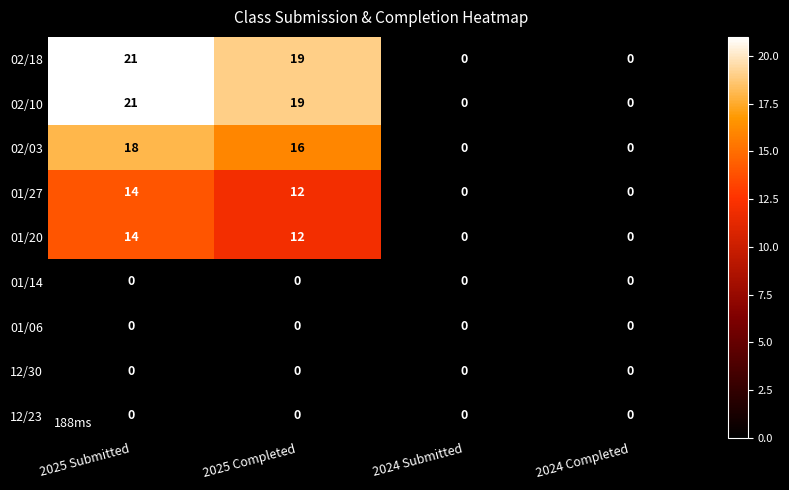

The 02/18 series shows 0 at 2024 Submitted. True or false?

True